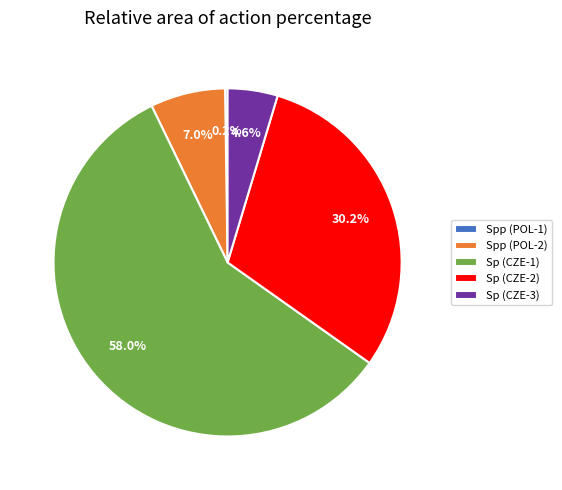

To the nearest percent, what is the difference between the largest and smallest slice percentages?

58%